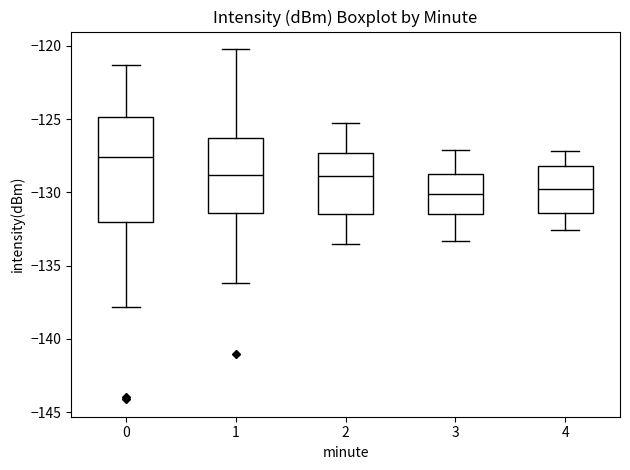

Reading left to right, read every box against the y-axis: the position of its median line, the range the box covers, and the ends of its whiskers. The values are not printed on the chart, so give them approximately, as read against the axis.

0: median -127.5, box -132.0 to -125.0, whiskers -138.0 to -121.5
1: median -129.0, box -131.5 to -126.5, whiskers -136.0 to -120.0
2: median -129.0, box -131.5 to -127.5, whiskers -133.5 to -125.5
3: median -130.0, box -131.5 to -128.5, whiskers -133.5 to -127.0
4: median -130.0, box -131.5 to -128.0, whiskers -132.5 to -127.0